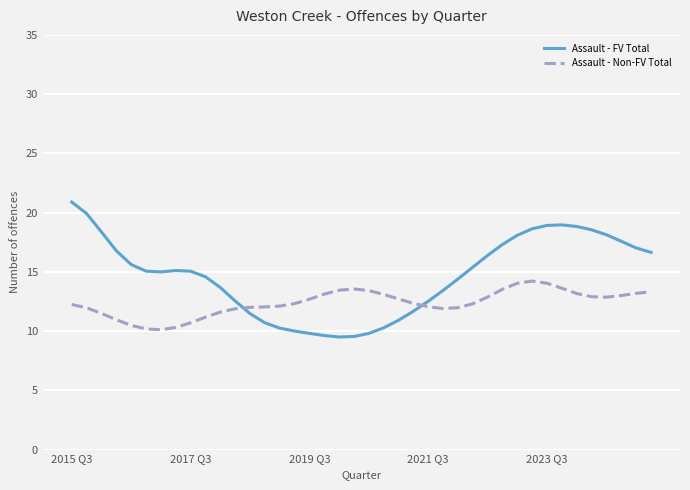

What is the smallest value displayed?

9.5